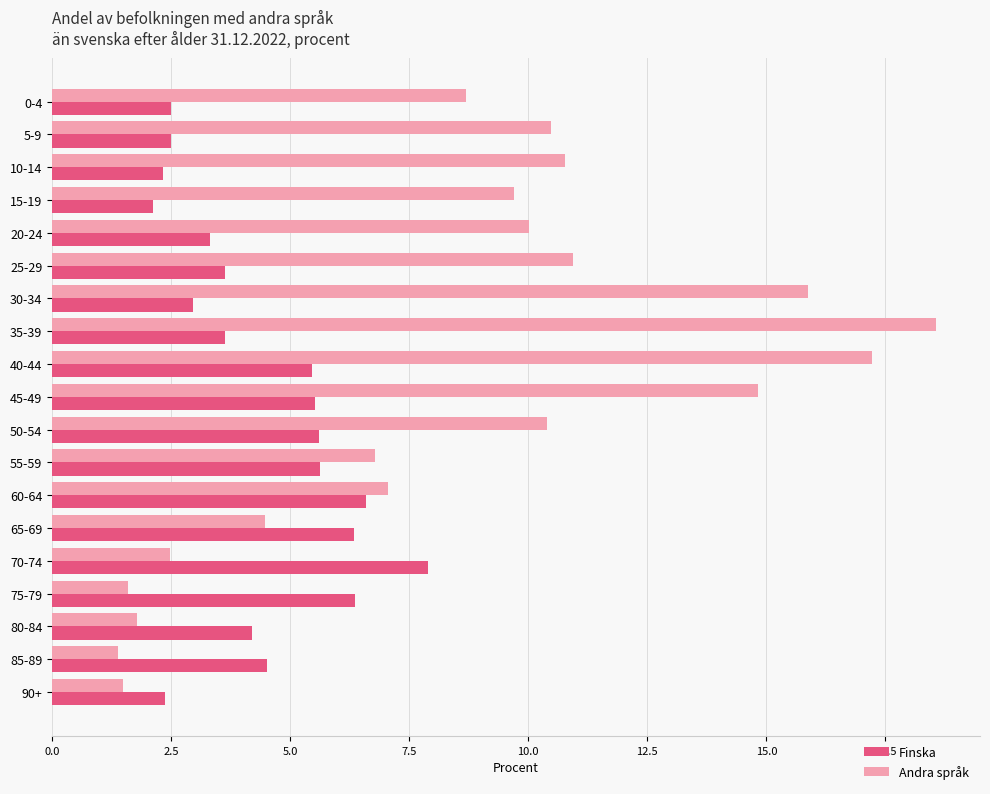

What is the minimum value shown in the chart?

1.4